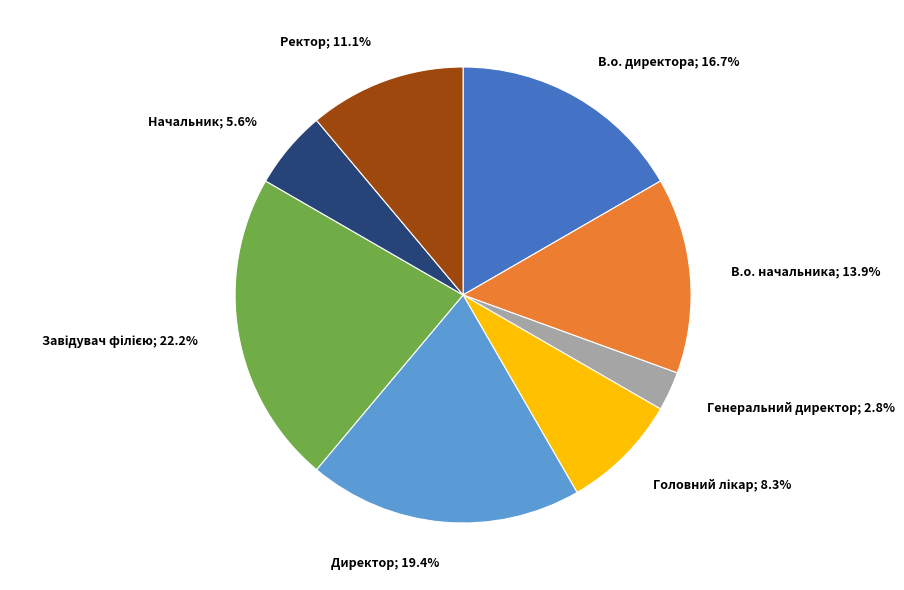

Is there a majority slice in this chart?

No